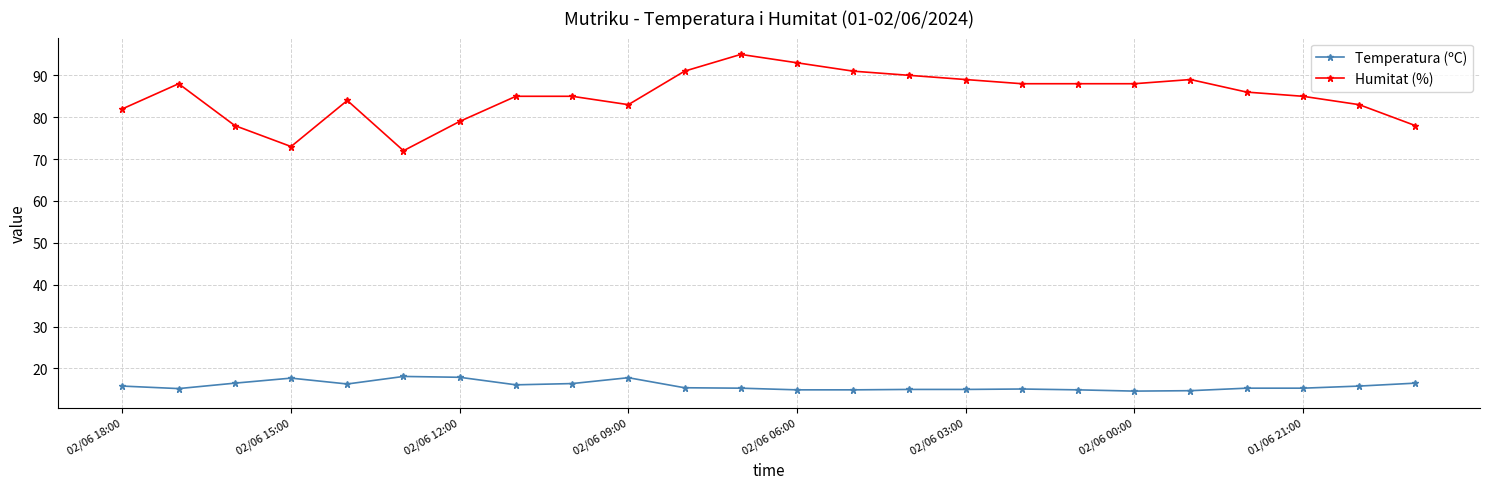

What is the value of the Humitat (%) point at the 22nd from the left?

85.0